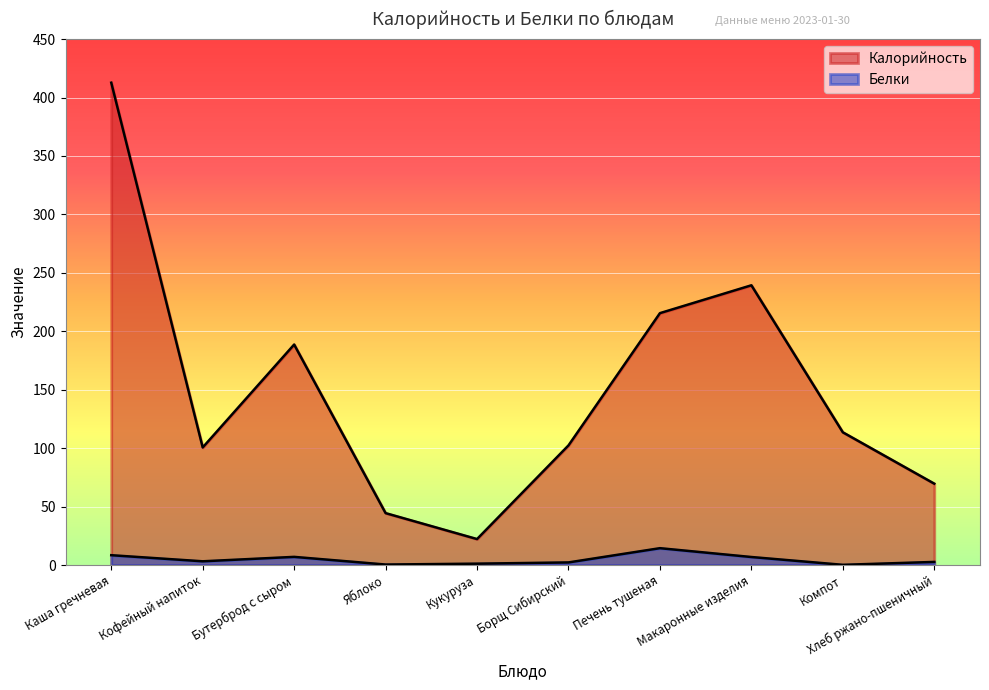

True or false: Калорийность has a value of 69.6 at Хлеб ржано-пшеничный.

True